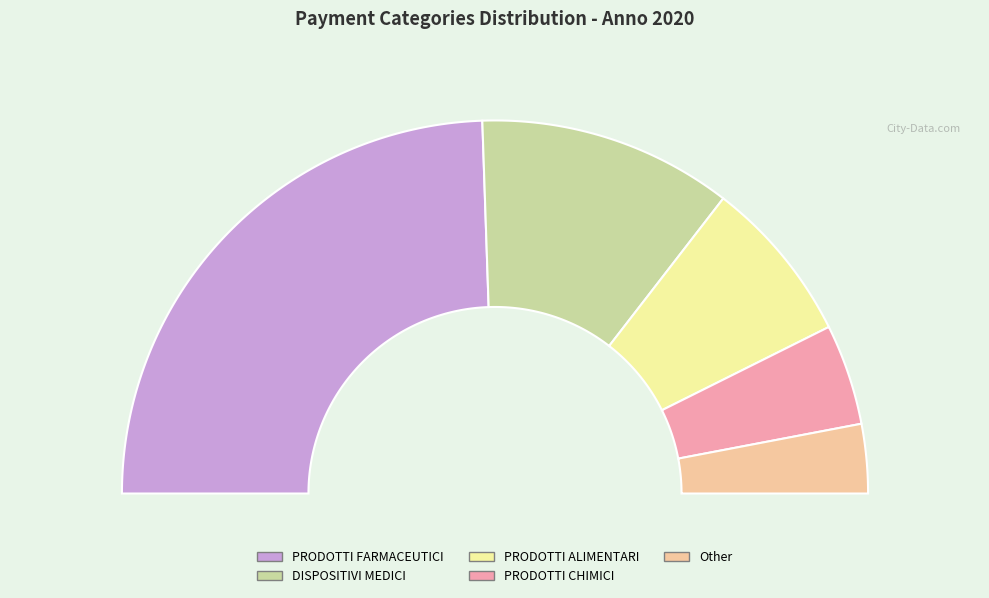

To the nearest percent, what portion does PRODOTTI ALIMENTARI represent?

14%